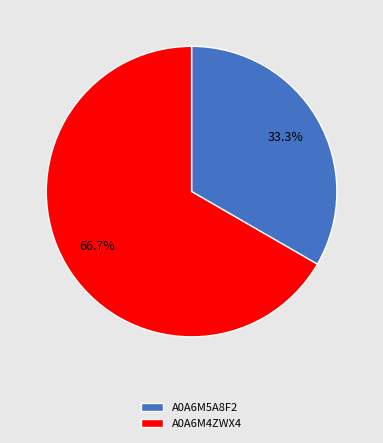

What is the smallest slice in the pie chart?

A0A6M5A8F2